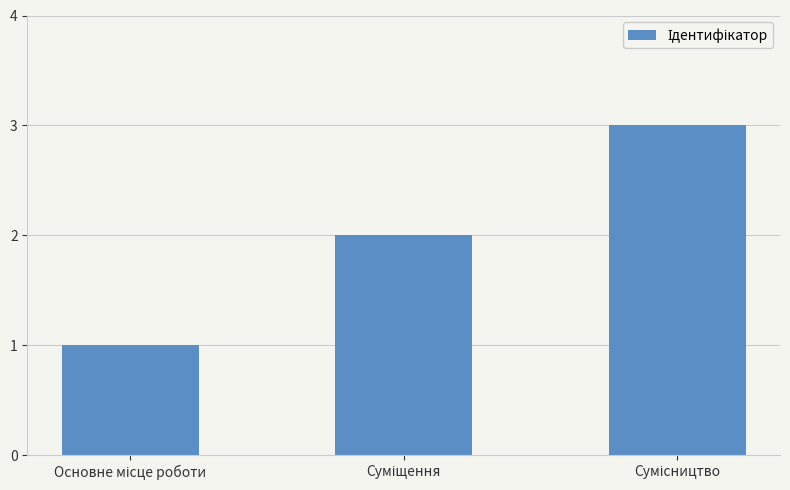

How many values are between 1 and 3?

3